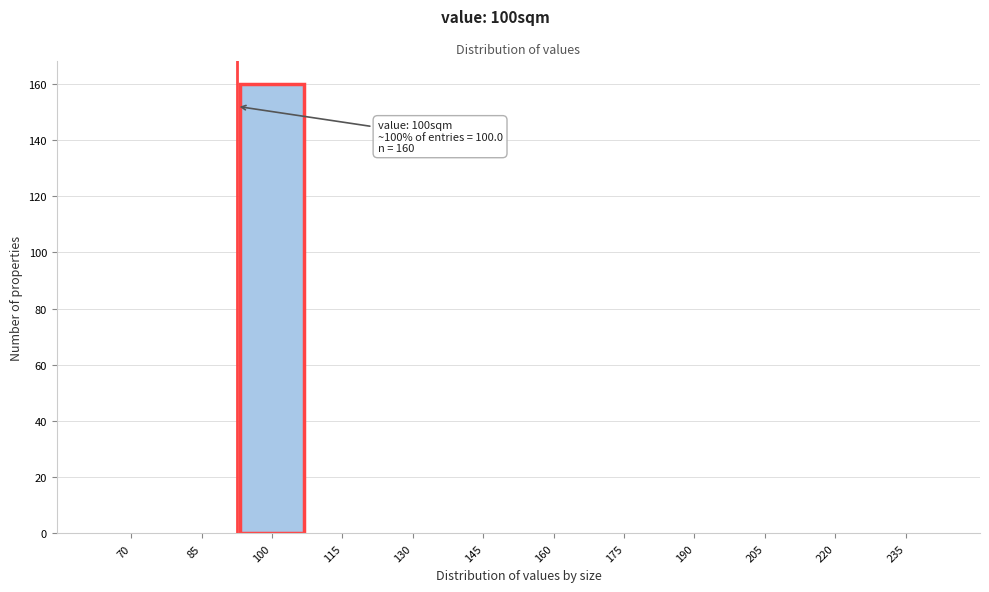

Reading left to right, what are all the values shown in this chart?

70=0	85=0	100=160	115=0	130=0	145=0	160=0	175=0	190=0	205=0	220=0	235=0